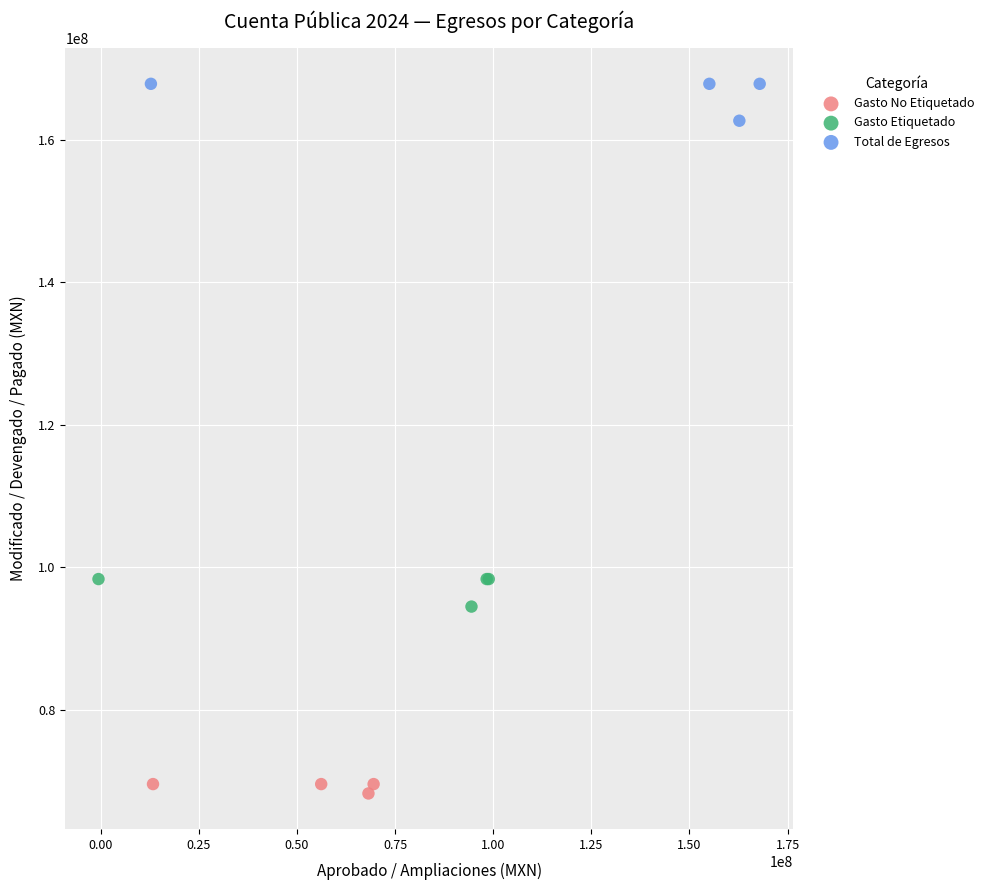

Which series reaches the minimum Y coordinate?

Gasto No Etiquetado